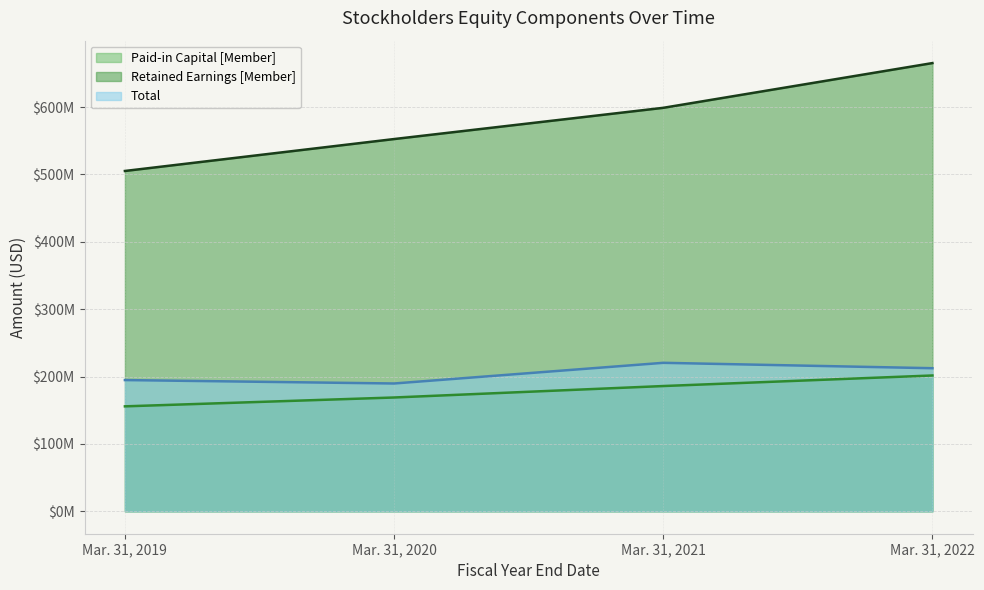

What is the difference between the maximum and minimum values in the Paid-in Capital [Member] (line) series?

45811000